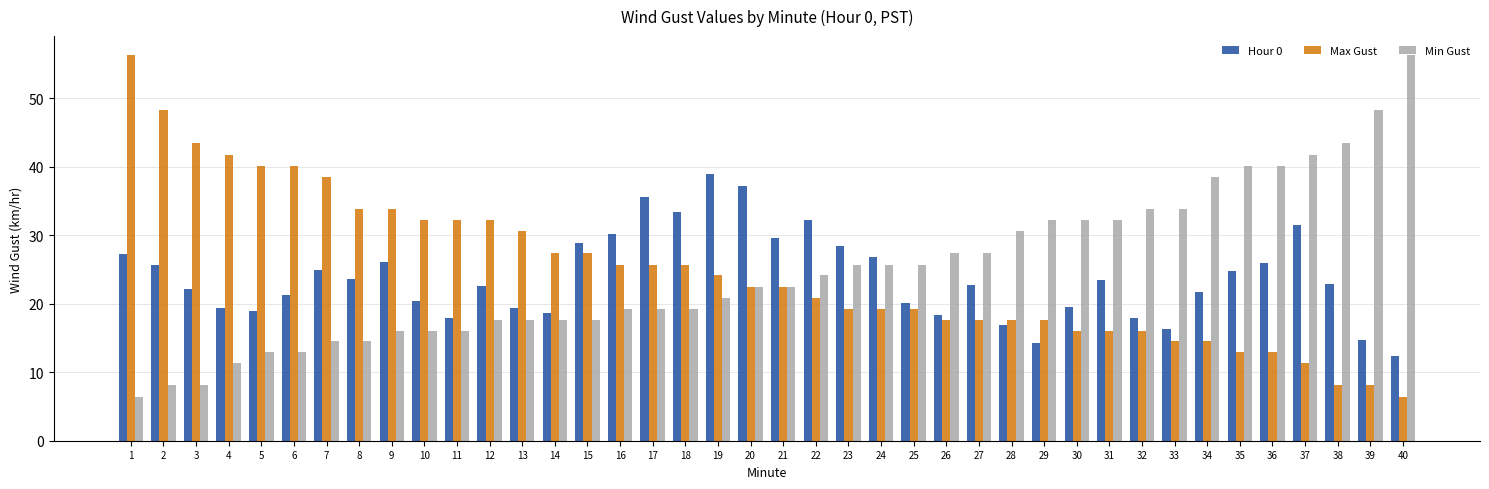

Count the number of categories in the chart.

40